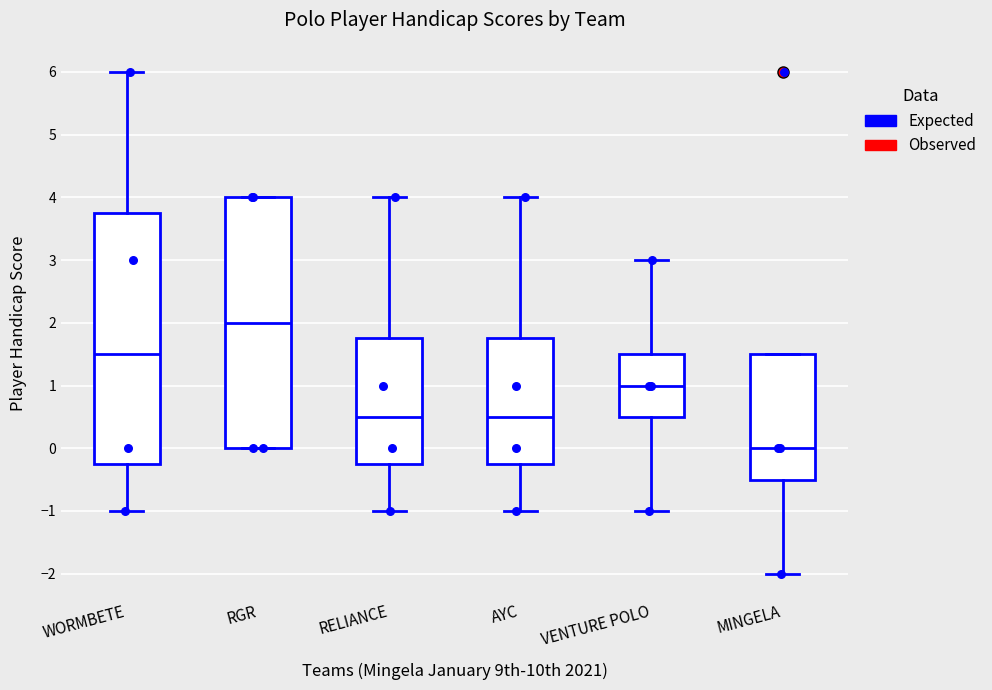

Reading left to right, read every box against the y-axis: the position of its median line, the range the box covers, and the ends of its whiskers. The values are not printed on the chart, so give them approximately, as read against the axis.

WORMBETE: median 1.5, box -0.2 to 3.8, whiskers -1.0 to 6.0
RGR: median 2.0, box 0.0 to 4.0, whiskers 0.0 to 4.0
RELIANCE: median 0.5, box -0.2 to 1.8, whiskers -1.0 to 4.0
AYC: median 0.5, box -0.2 to 1.8, whiskers -1.0 to 4.0
VENTURE POLO: median 1.0, box 0.5 to 1.5, whiskers -1.0 to 3.0
MINGELA: median 0.0, box -0.5 to 1.5, whiskers -2.0 to 1.5